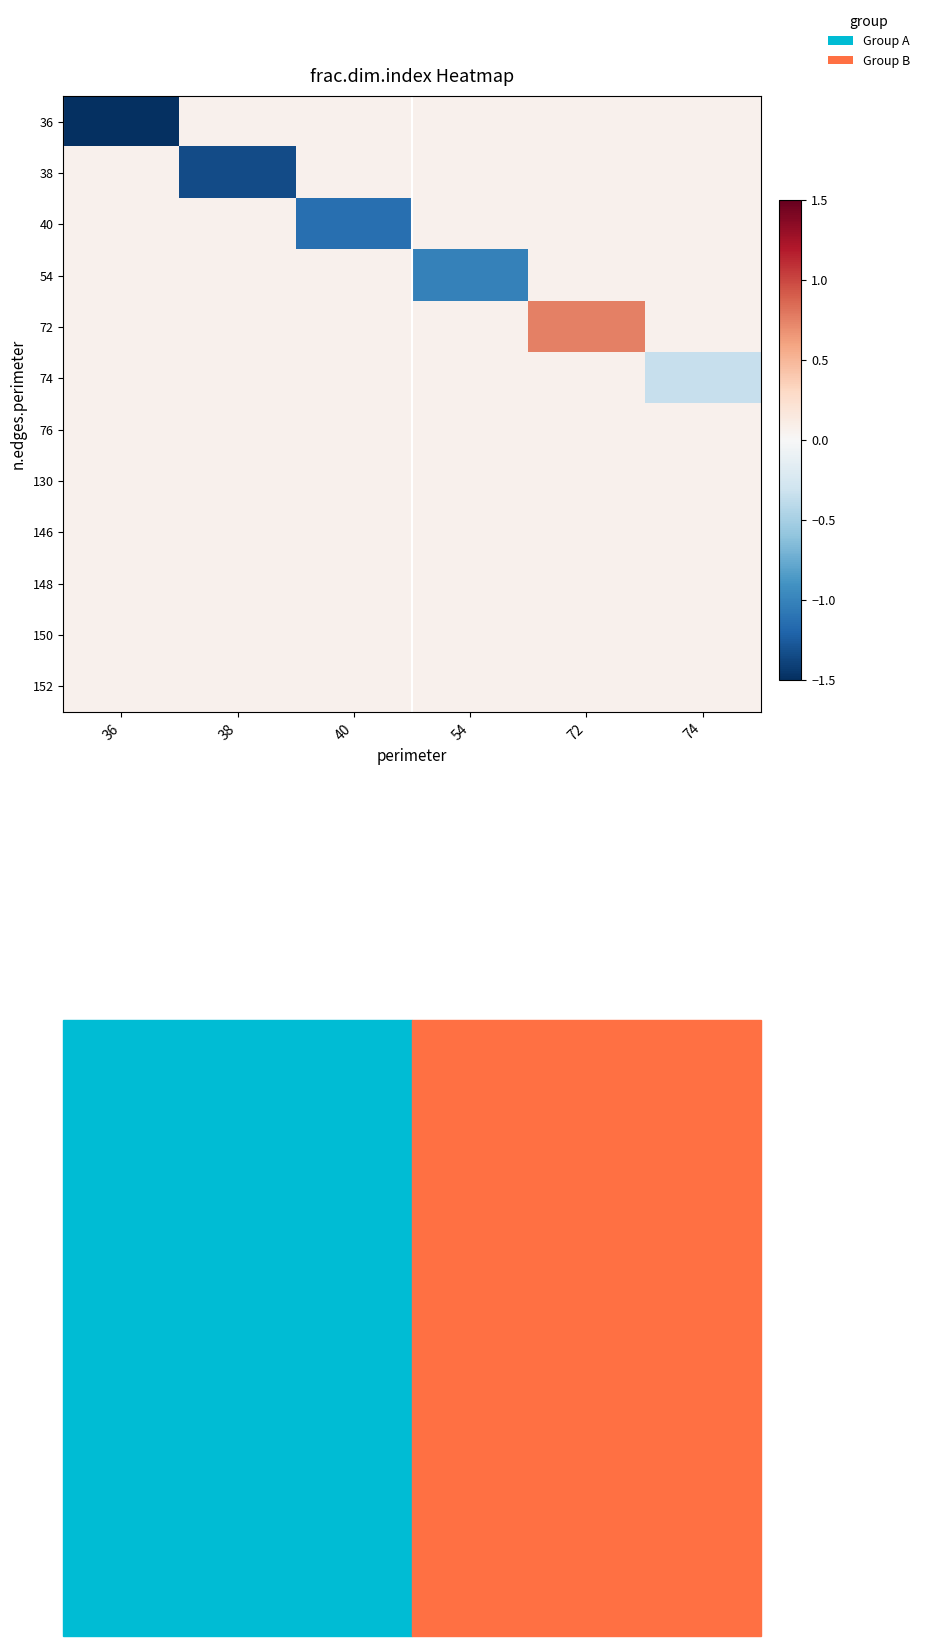

How many categories are shown in the chart?

6